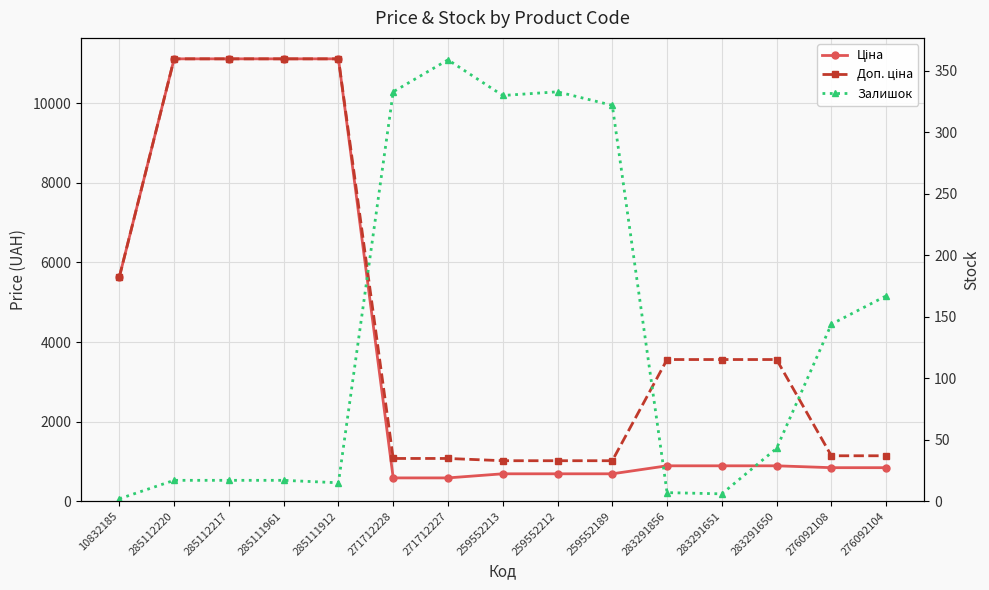

What is the minimum value shown in the chart?

2.0